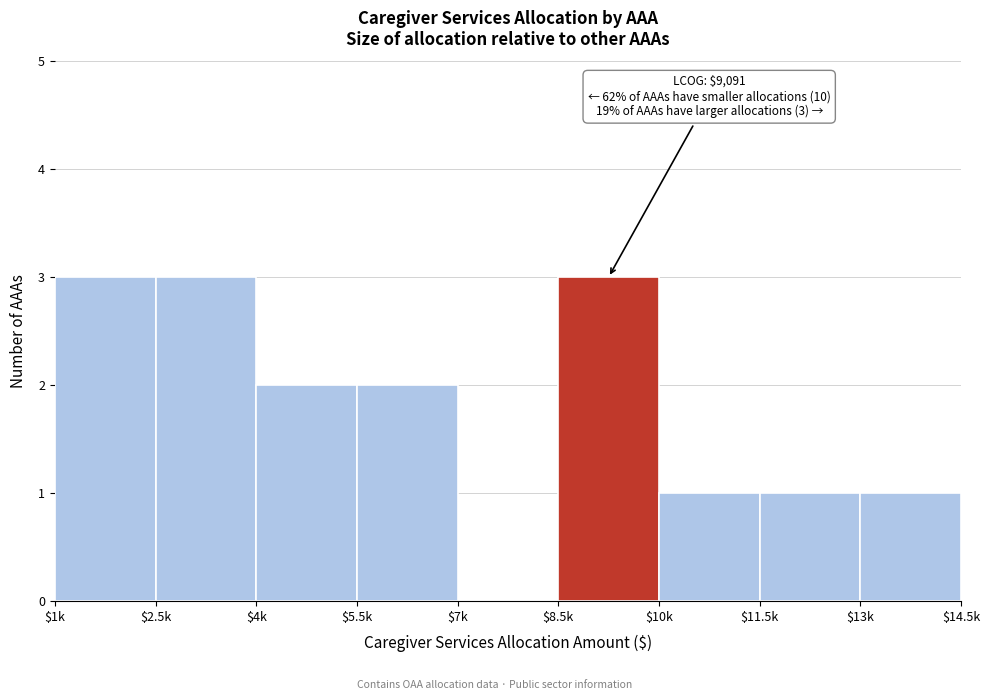

True or false: the data shows 1 at $11.5k.

True